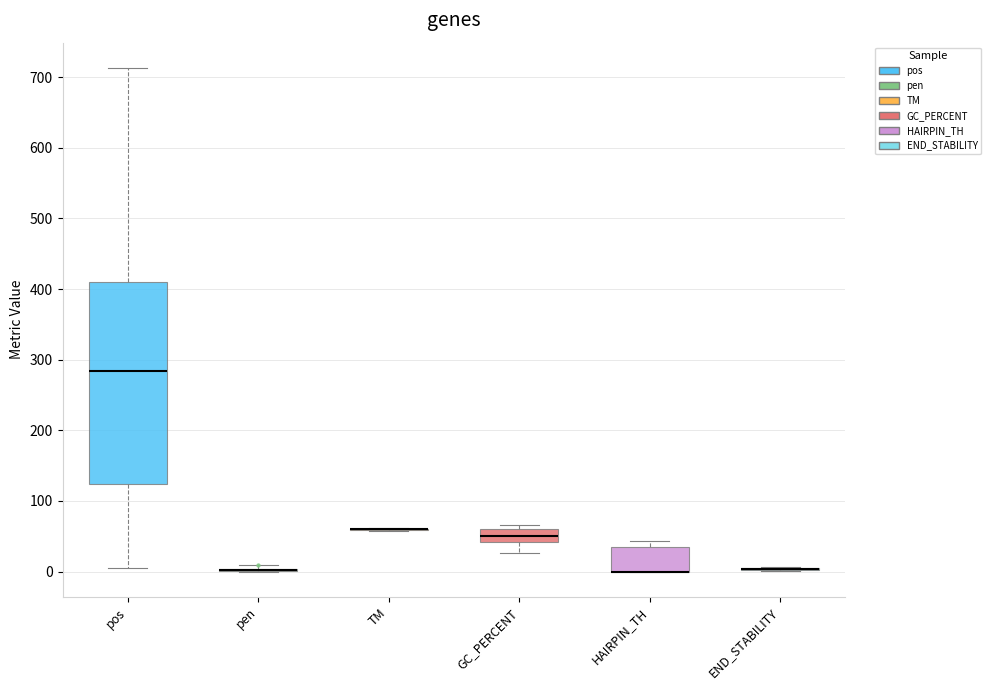

Which box is the tallest, from its lower edge to its upper edge?

pos